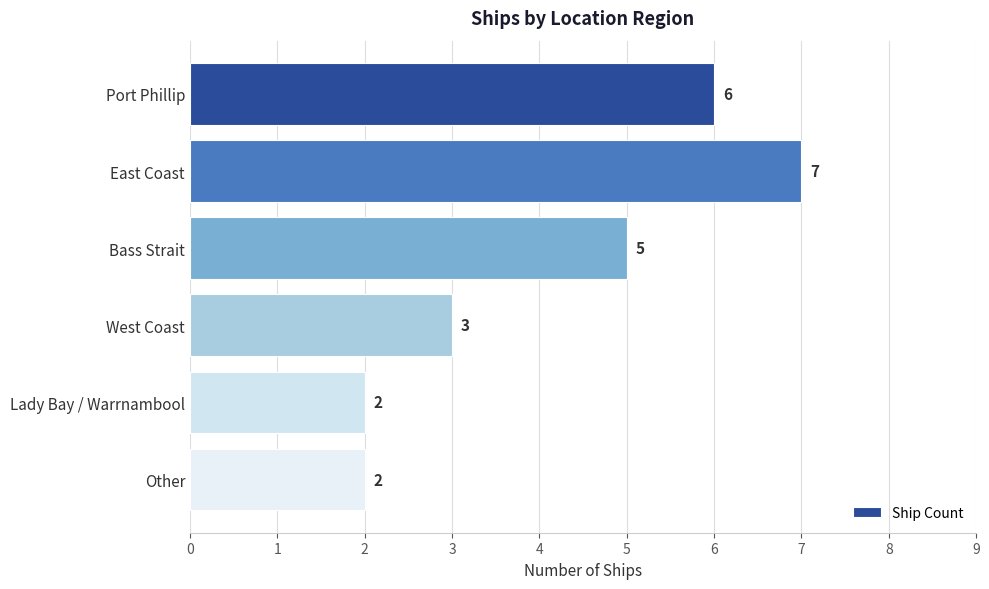

The chart shows a value of 2 at Other. True or false?

True